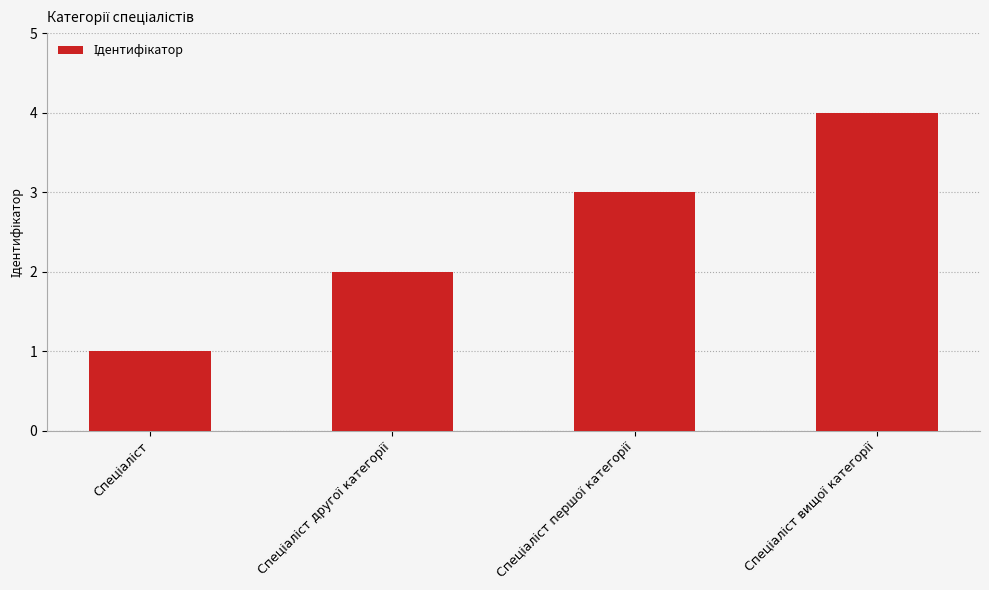

What is the sum of all values?

10